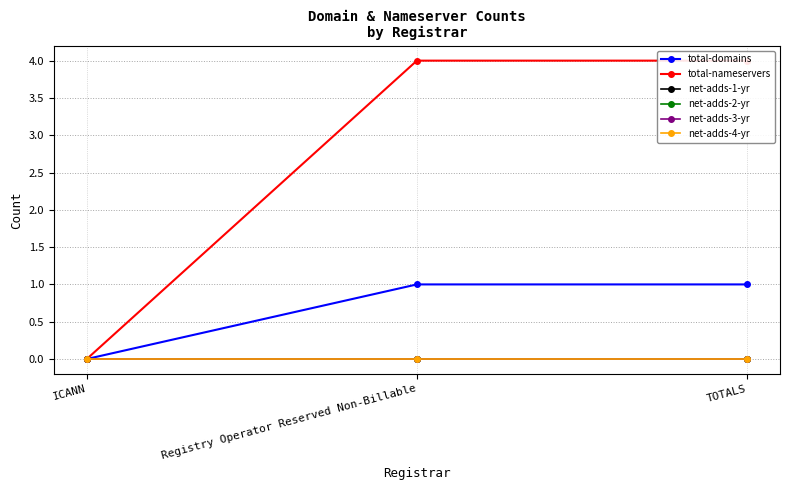

Reading left to right, what are all the values shown in this chart?

total-domains: 0	1	1
total-nameservers: 0	4	4
net-adds-1-yr: 0	0	0
net-adds-2-yr: 0	0	0
net-adds-3-yr: 0	0	0
net-adds-4-yr: 0	0	0